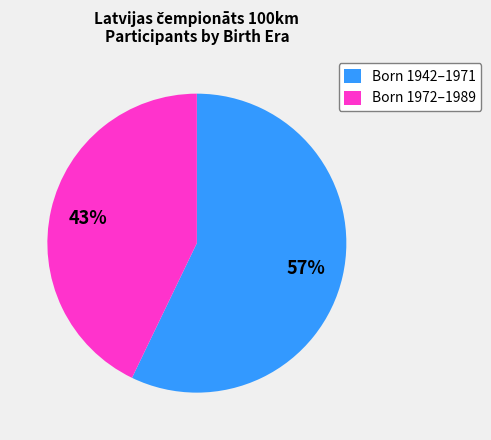

To the nearest percent, what is the average slice percentage?

50%